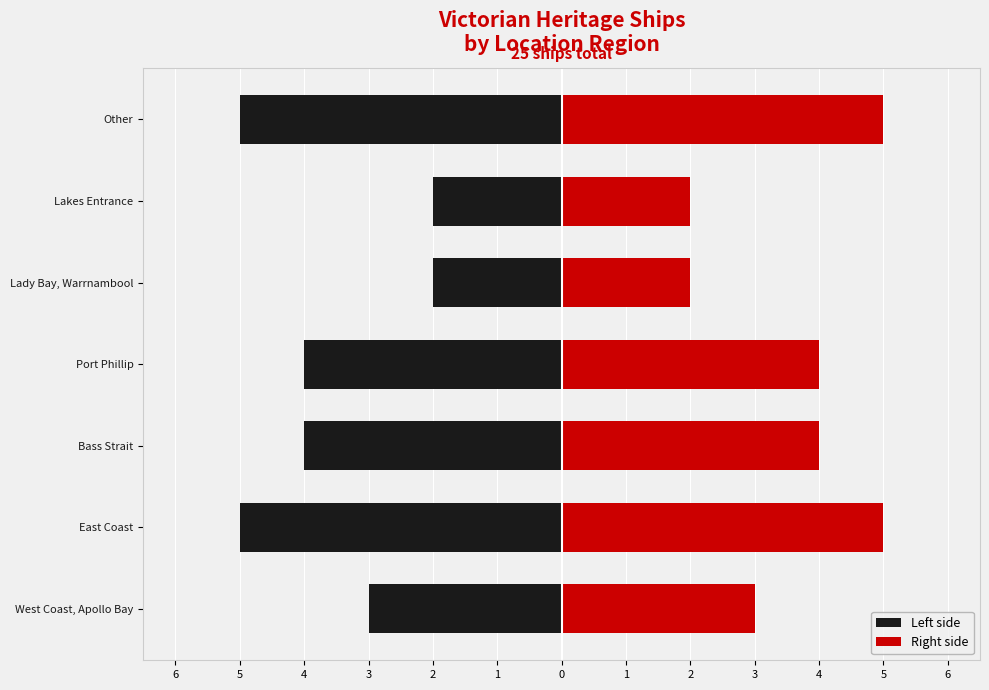

Which series has the largest range (max minus min)?

Left side